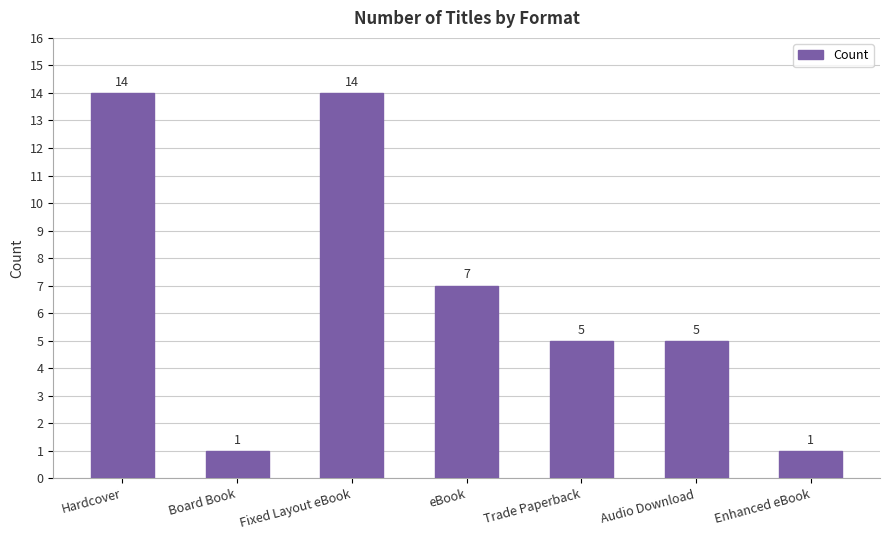

What is the maximum value shown in the chart?

14